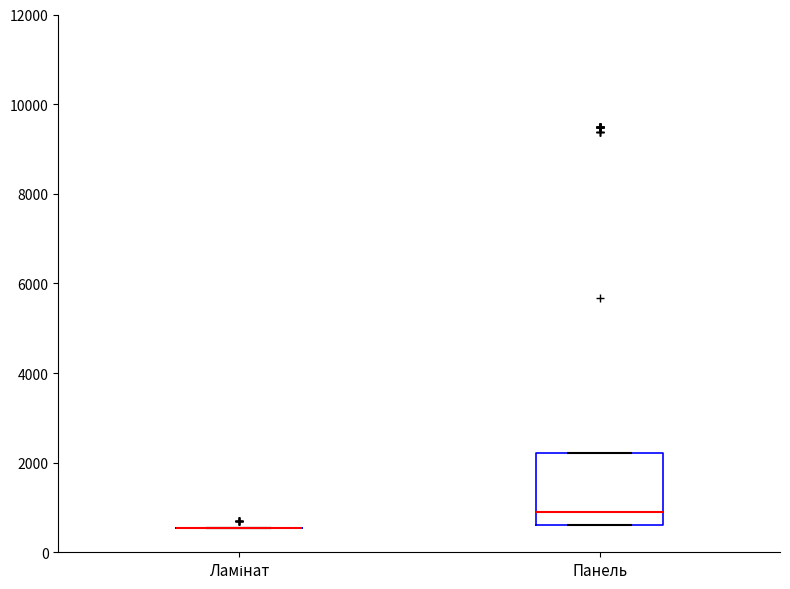

Where does the median line of the box for Панель sit on the y-axis? The values are not printed on the chart, so give them approximately, as read against the axis.

800